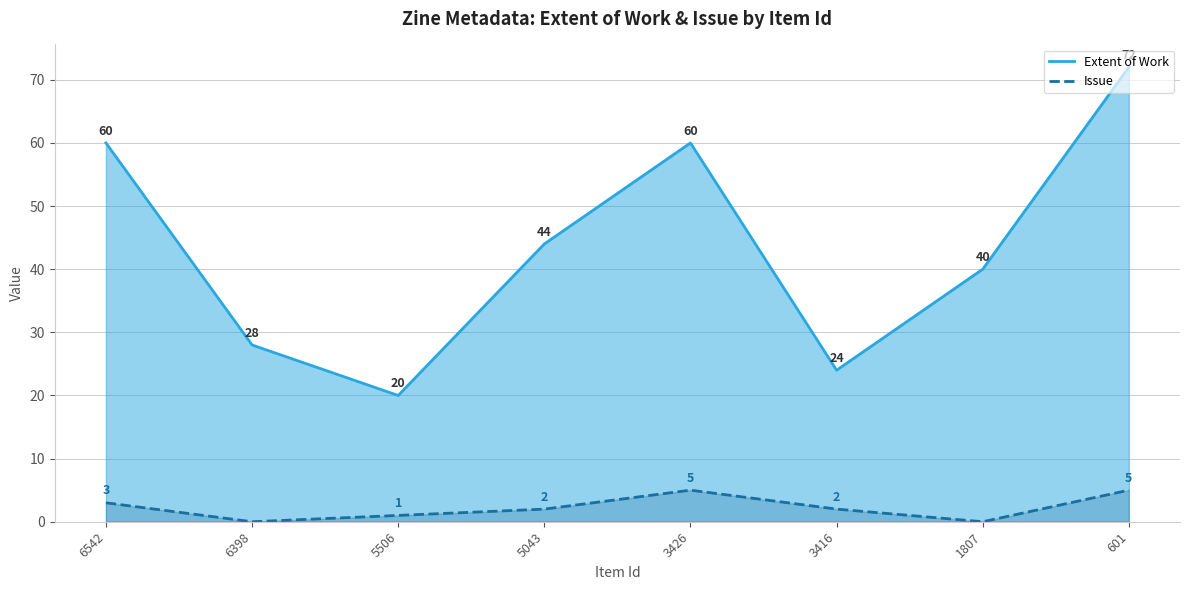

Reading left to right, extract all data points from this chart.

Extent of Work: 60	28	20	44	60	24	40	72
Issue: 3	0	1	2	5	2	0	5